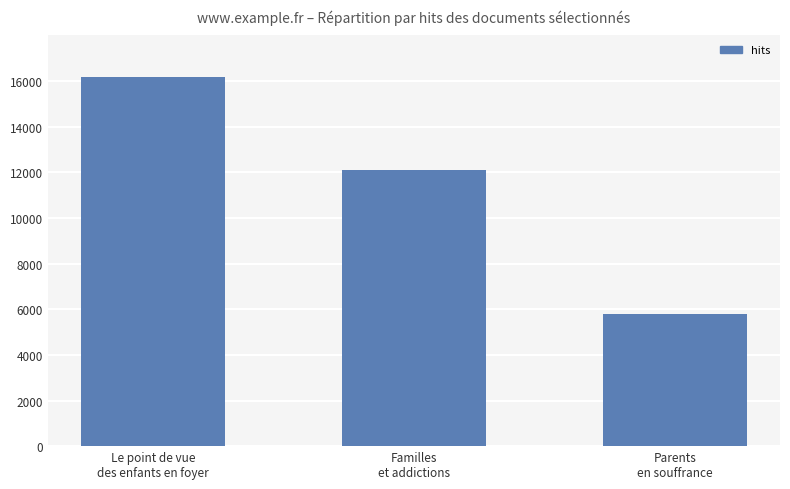

True or false: the data shows 5776 at Parents
en souffrance.

True